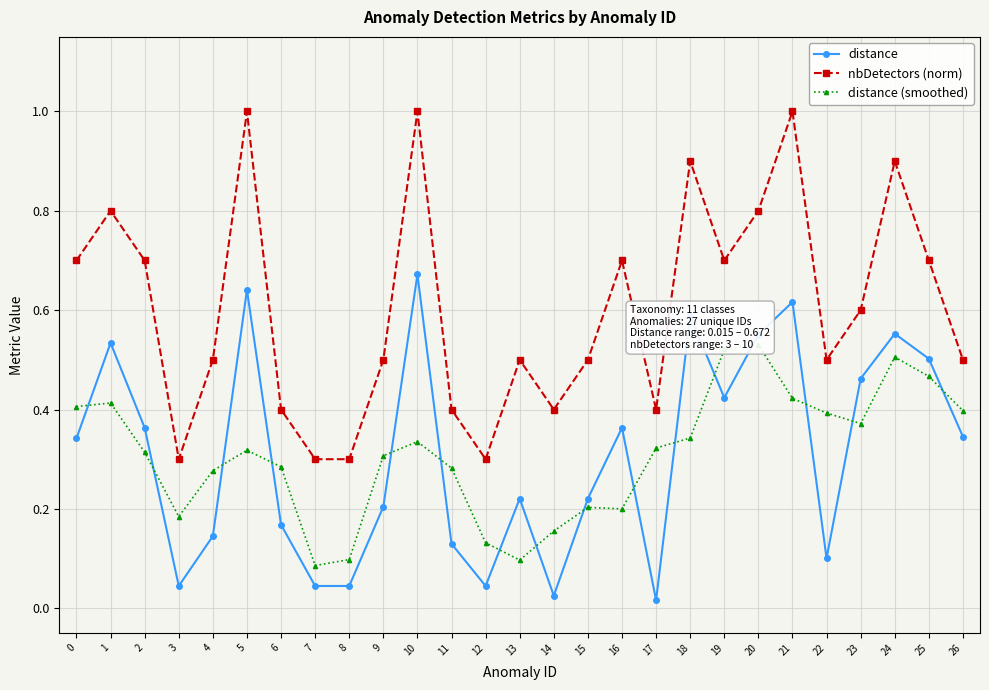

Which series ends up on top after the final intersection of distance (smoothed) and distance?

distance (smoothed)